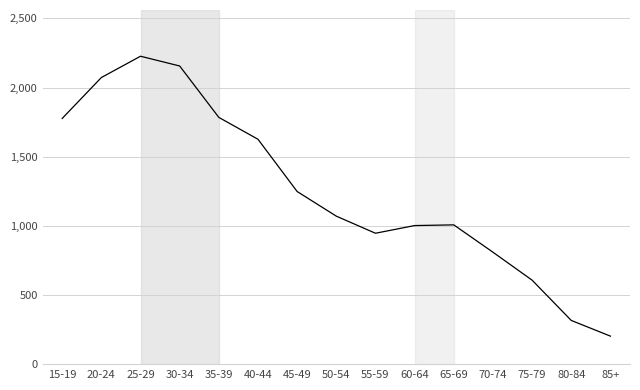

Which has a higher value, 45-49 or 60-64?

45-49